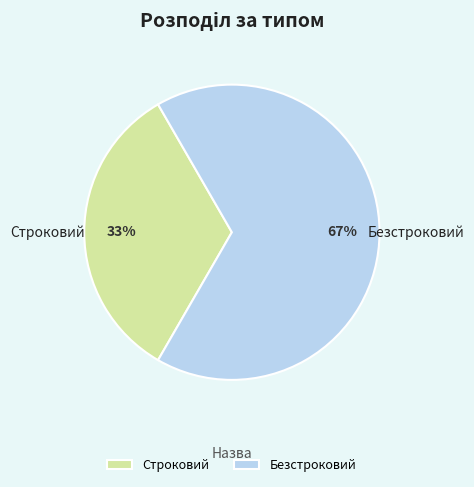

Which slice is the largest?

Безстроковий